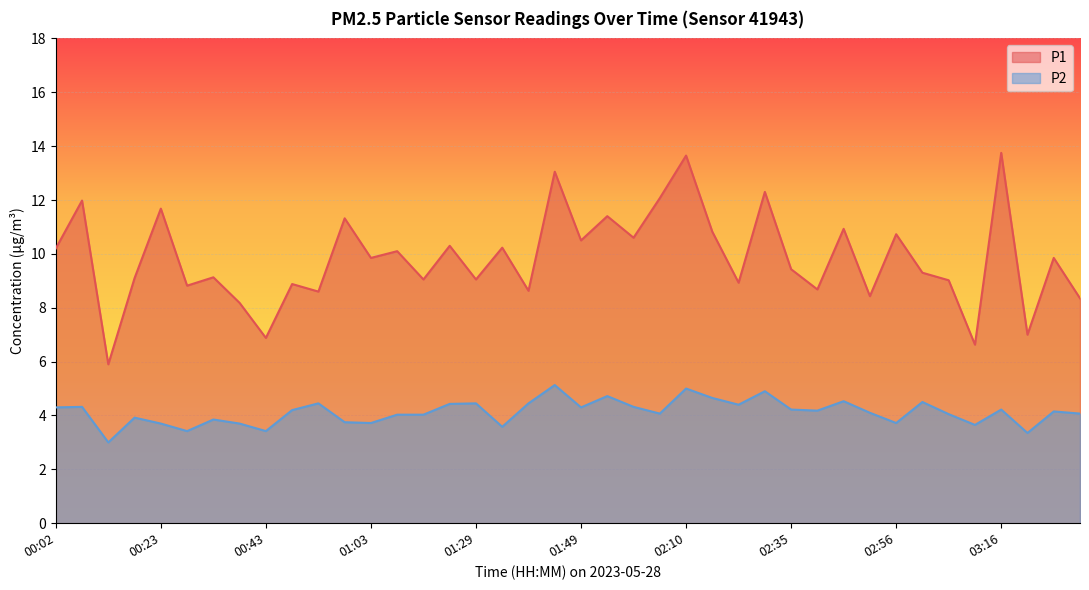

Which series has the largest range (max minus min)?

P1